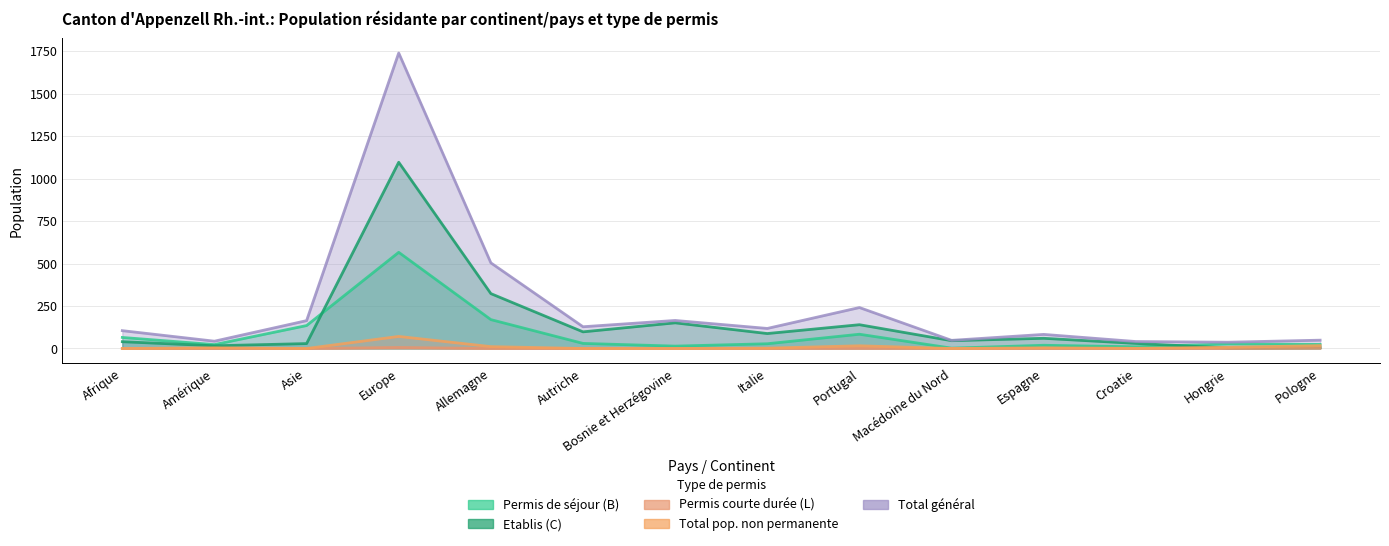

What position from the right is Italie?

7